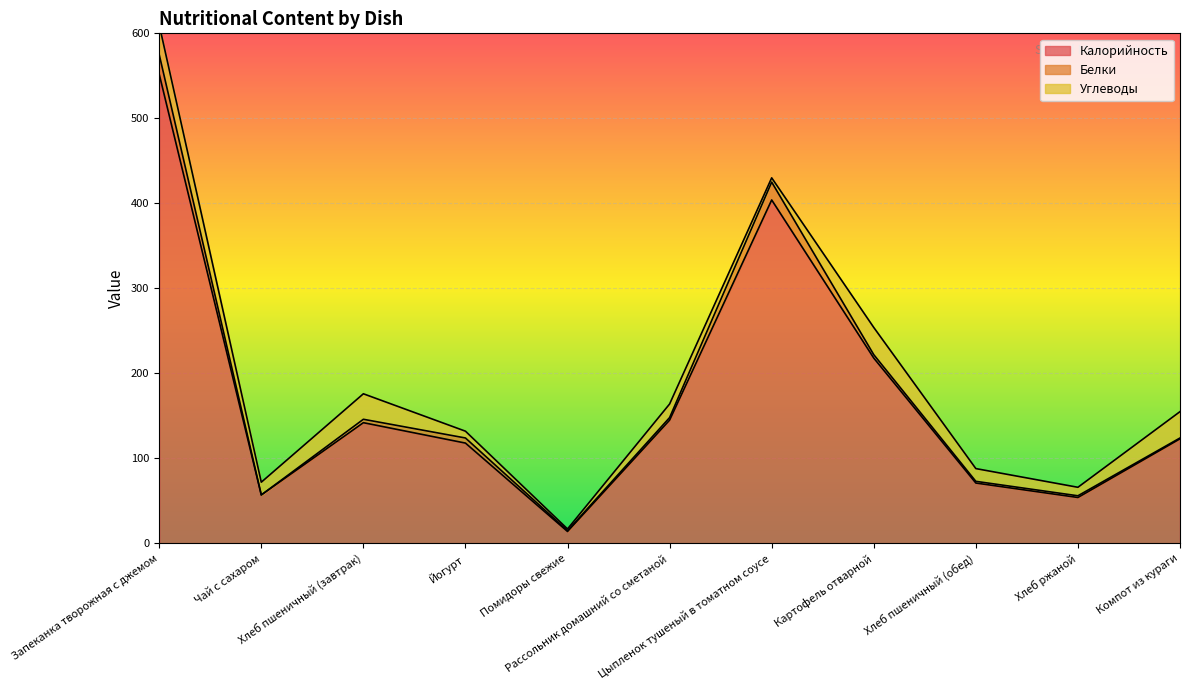

At Картофель отварной, list the series in order from smallest to largest.

Белки, Углеводы, Калорийность